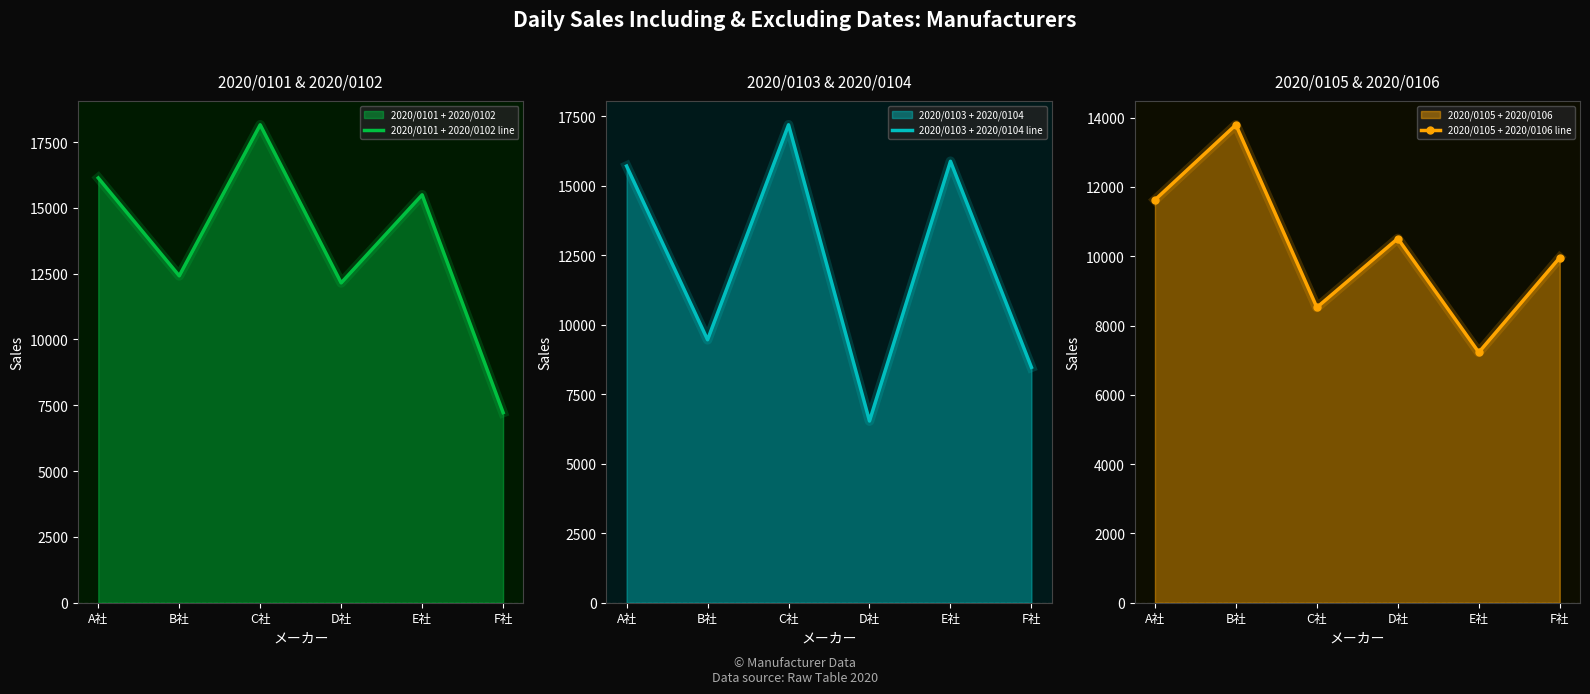

What is the average value of the 2020/0103 + 2020/0104 line series?

12206